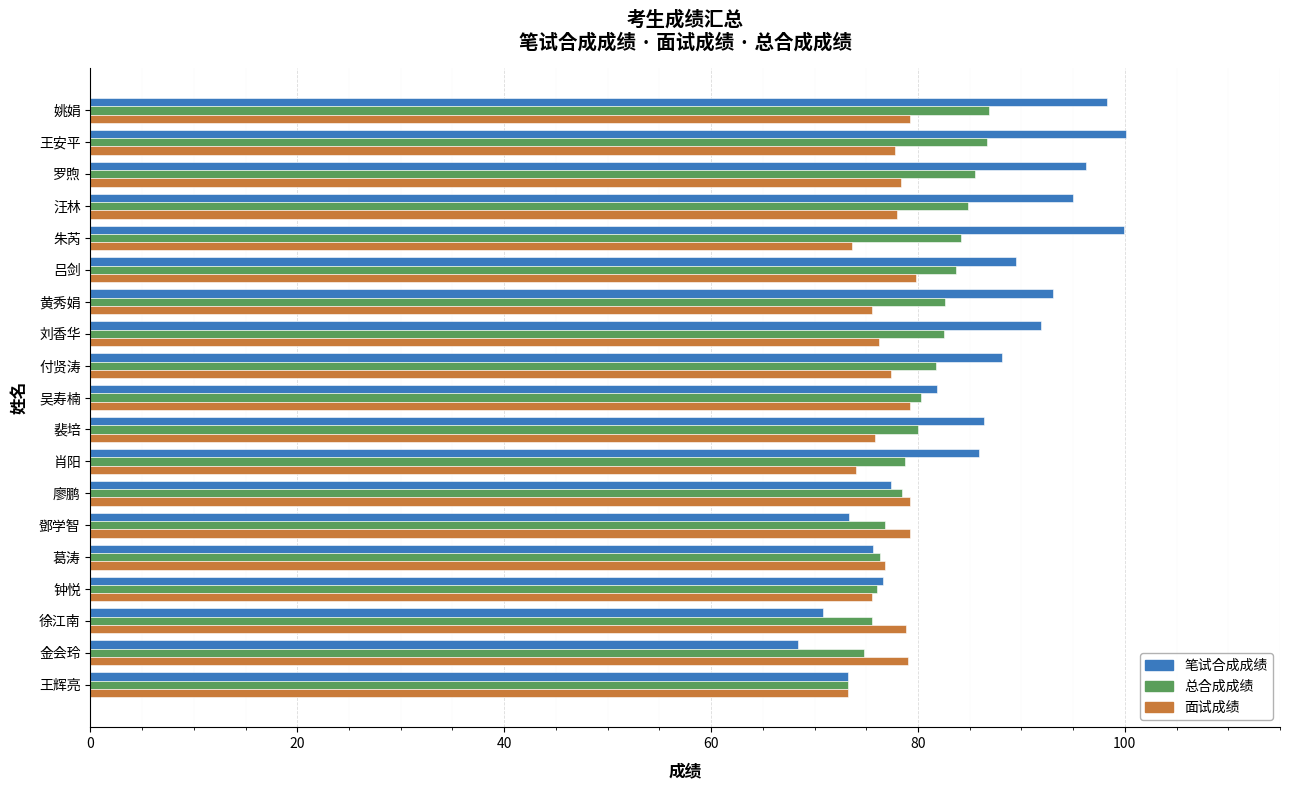

What is the maximum value for 总合成成绩?

86.8